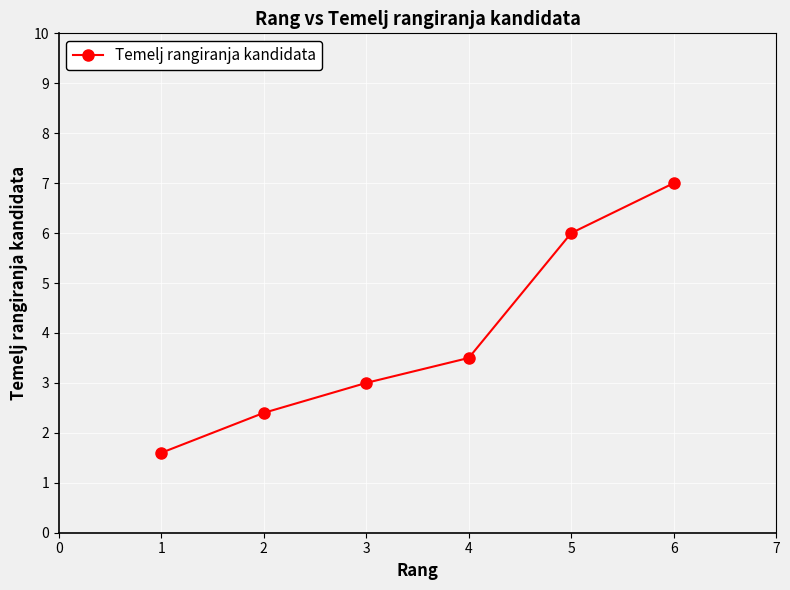

What is the value of the 1st point from the left?

1.6